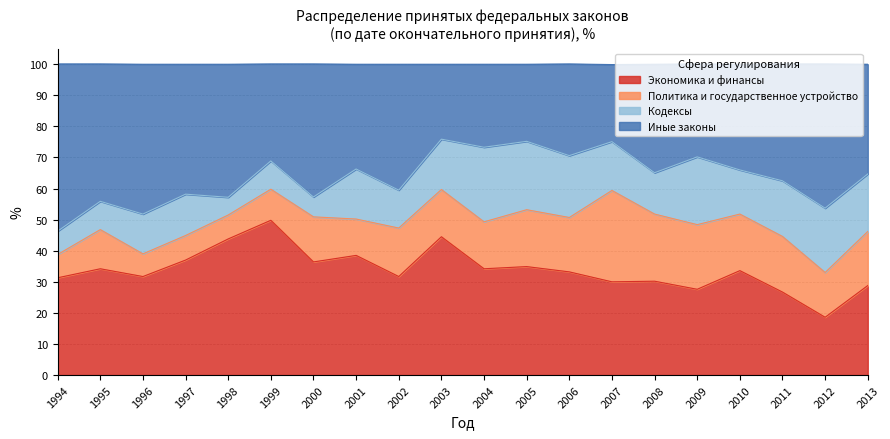

At how many categories does at least one series exceed 59?

13